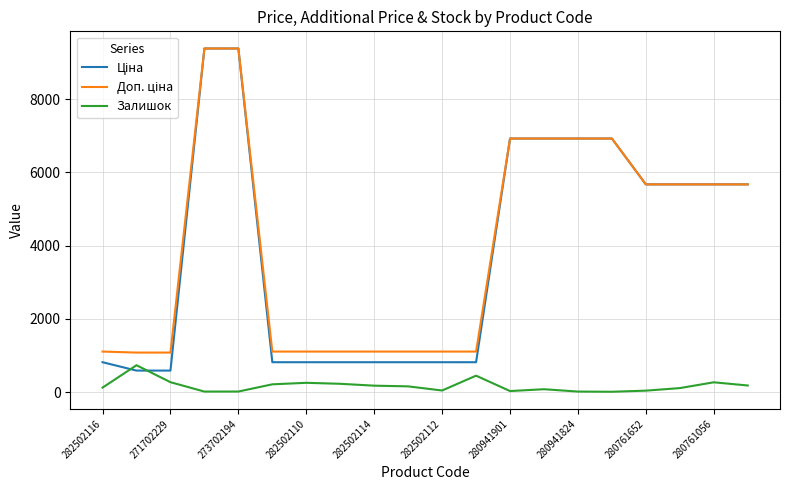

What is the greatest value displayed?

9384.0